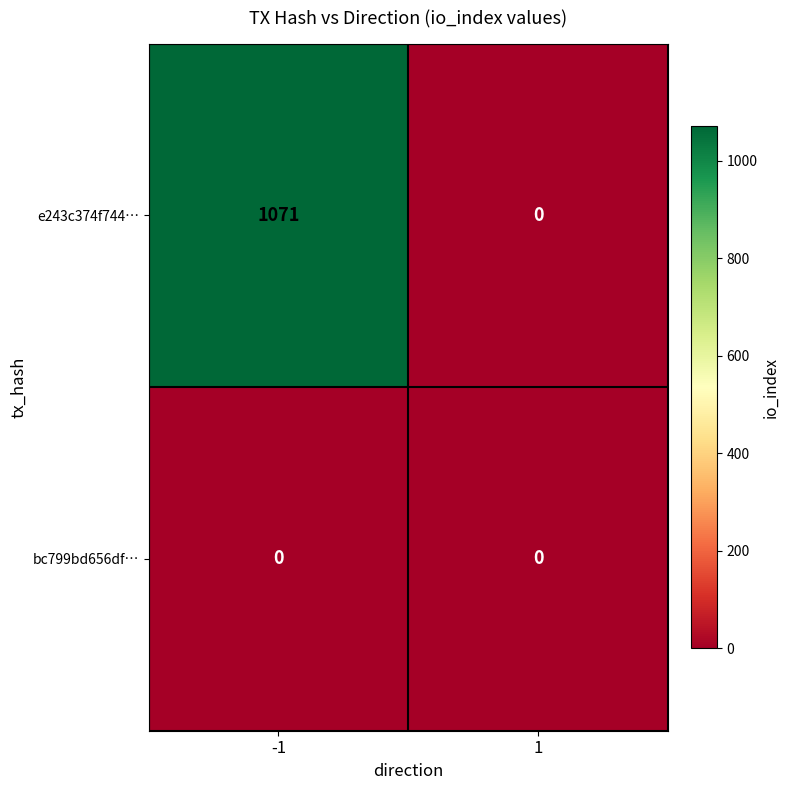

At which category is the sum across all series the highest?

-1